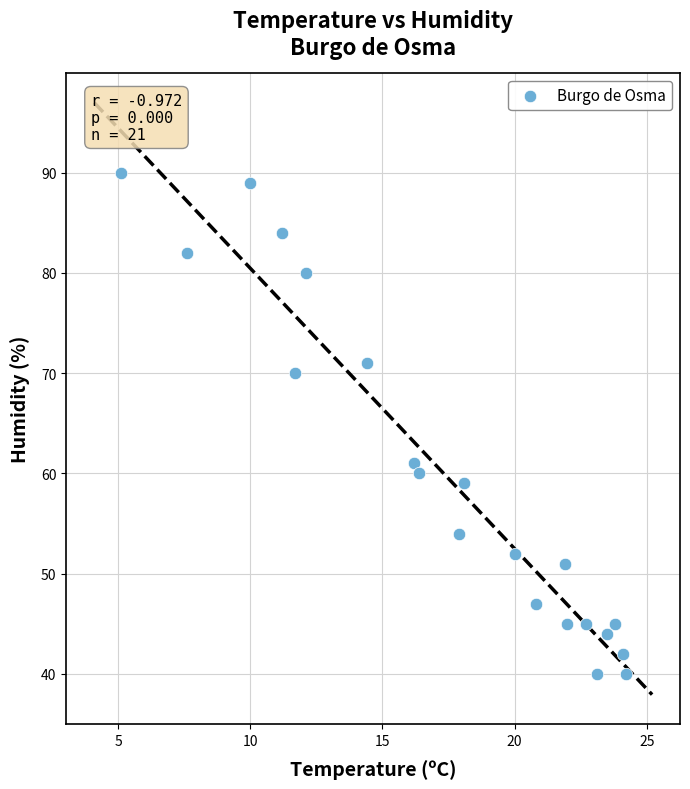

What Y value in the scatter plot is closest to 65?

61